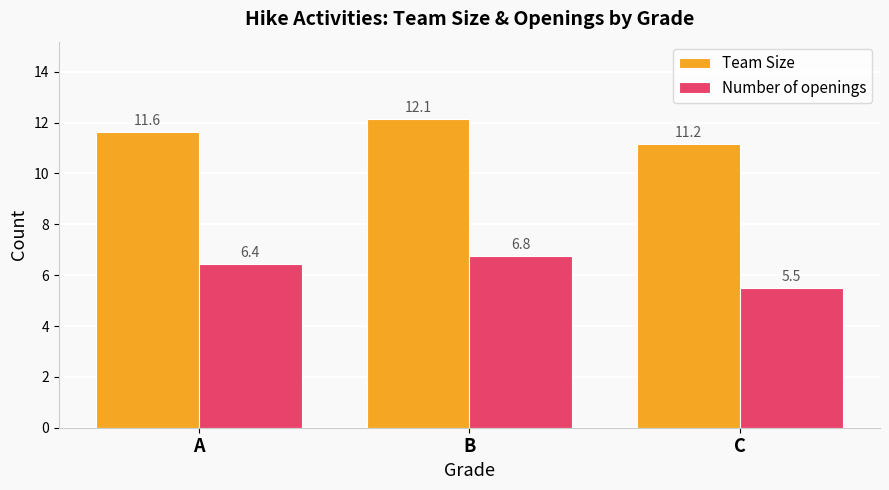

The Number of openings series shows 6.8 at B. True or false?

True